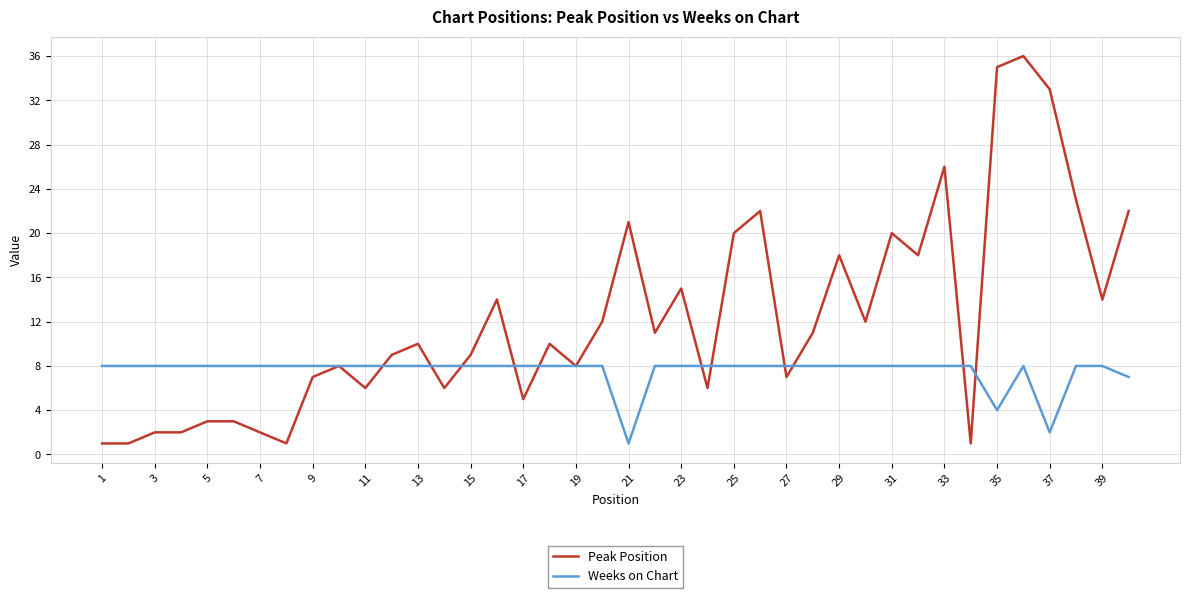

What is the greatest value displayed?

36